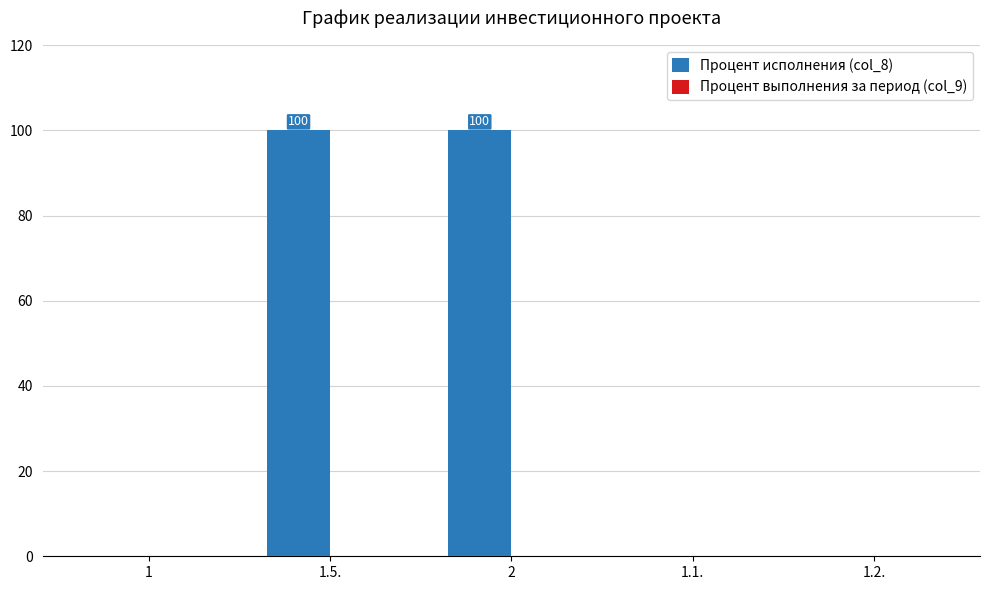

Is it true that the value at 1.1. is 30?

False